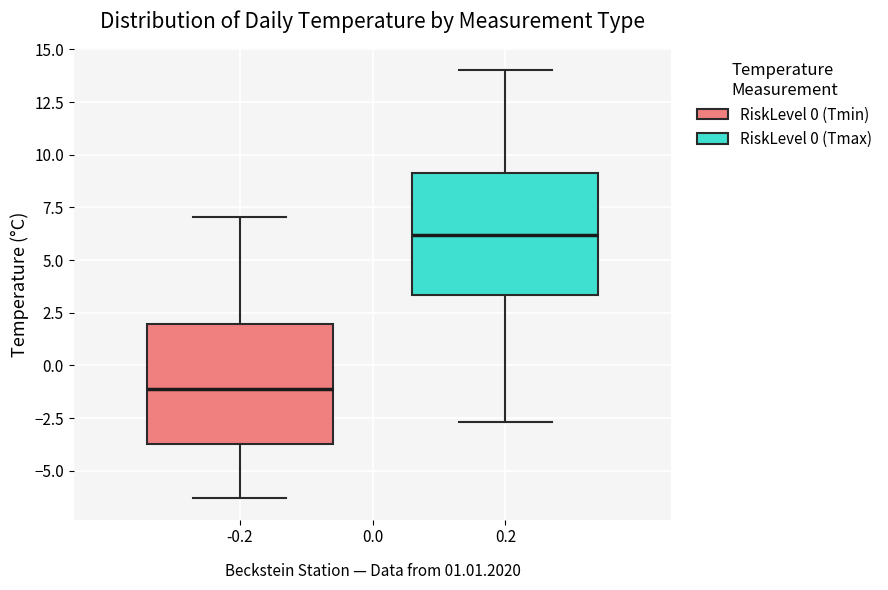

Reading left to right, transcribe this box plot: for each box, give where its median line is, the range the box spans, and where its two whiskers end, as read against the y-axis. The values are not printed on the chart, so give them approximately, as read against the axis.

-0.2: median -1.0, box -3.5 to 2.0, whiskers -6.5 to 7.0
0.2: median 6.0, box 3.5 to 9.0, whiskers -2.5 to 14.0